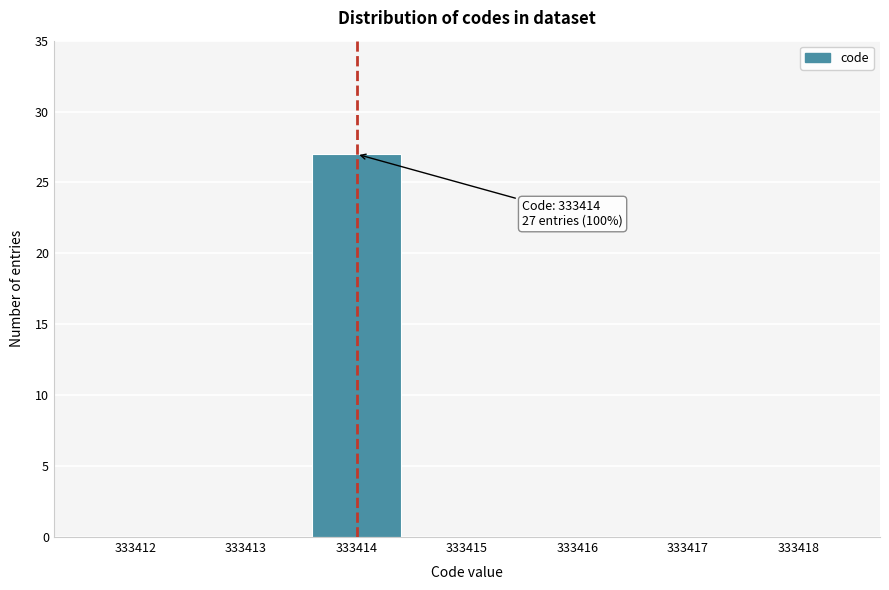

Reading right to left, what are all the values shown in this chart?

333418=0	333417=0	333416=0	333415=0	333414=27	333413=0	333412=0